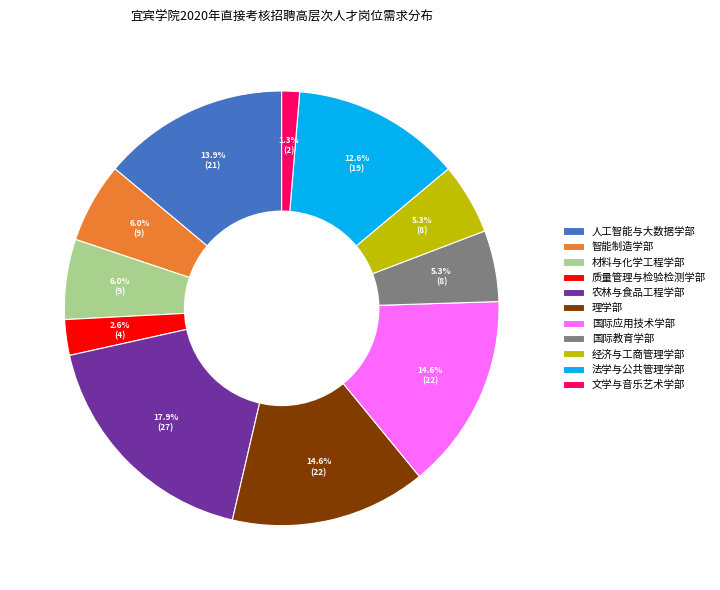

What percentage do 经济与工商管理学部 and 人工智能与大数据学部 together represent?

19.2%